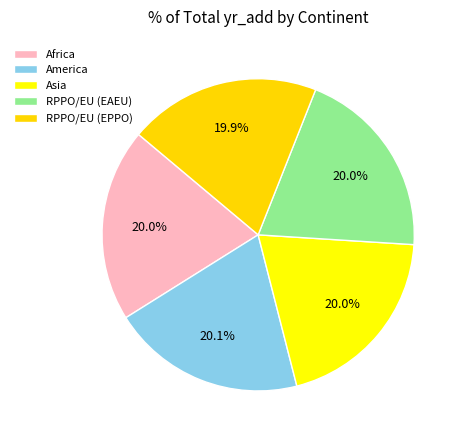

The Africa slice represents 20% of the pie. True or false?

True